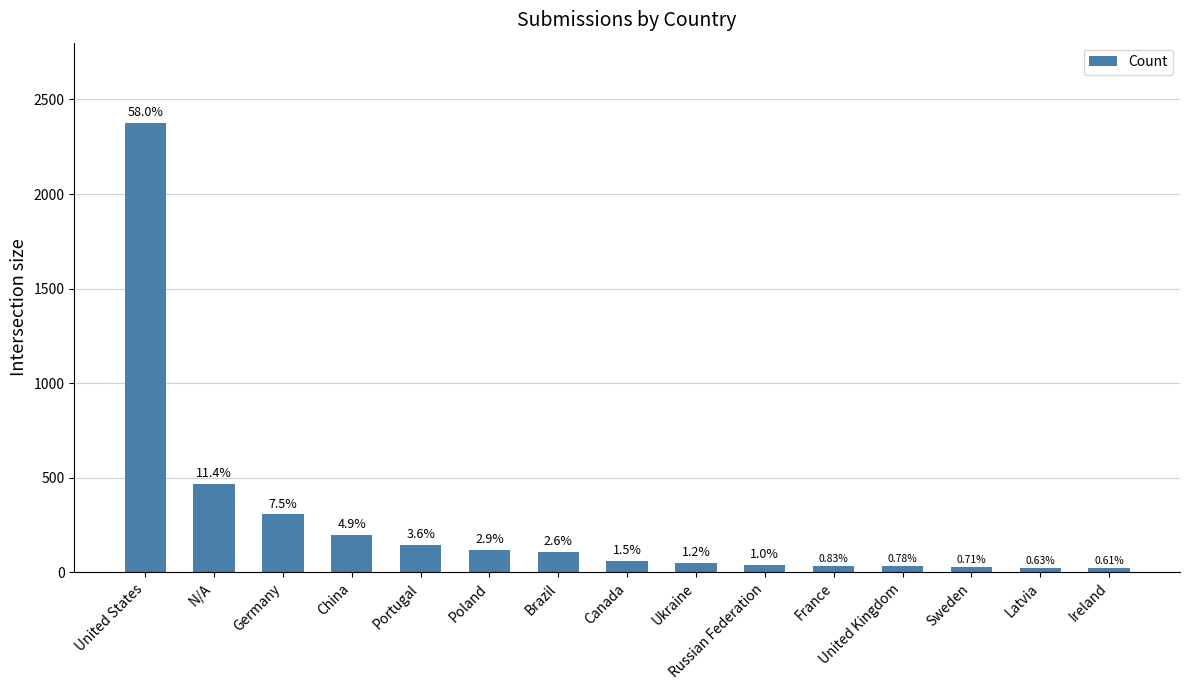

Between Poland and Canada, which is larger?

Poland